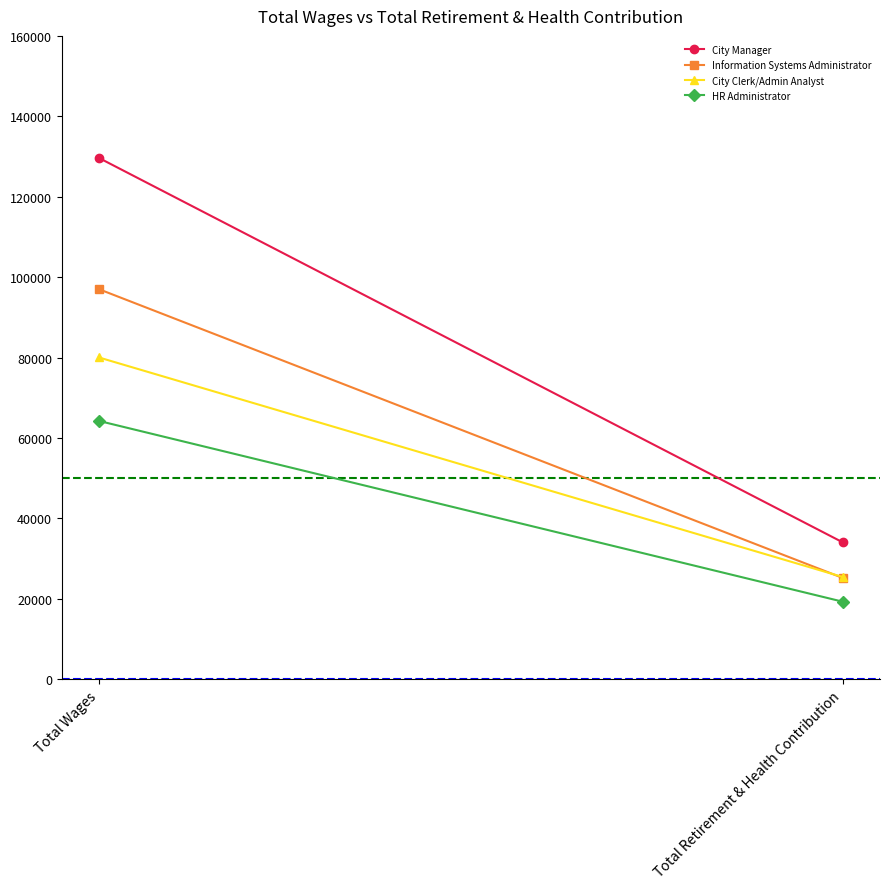

Reading left to right, what are all the values shown in this chart?

City Manager: 129643	34020
Information Systems Administrator: 96999	25171
City Clerk/Admin Analyst: 80017	25404
HR Administrator: 64229	19262